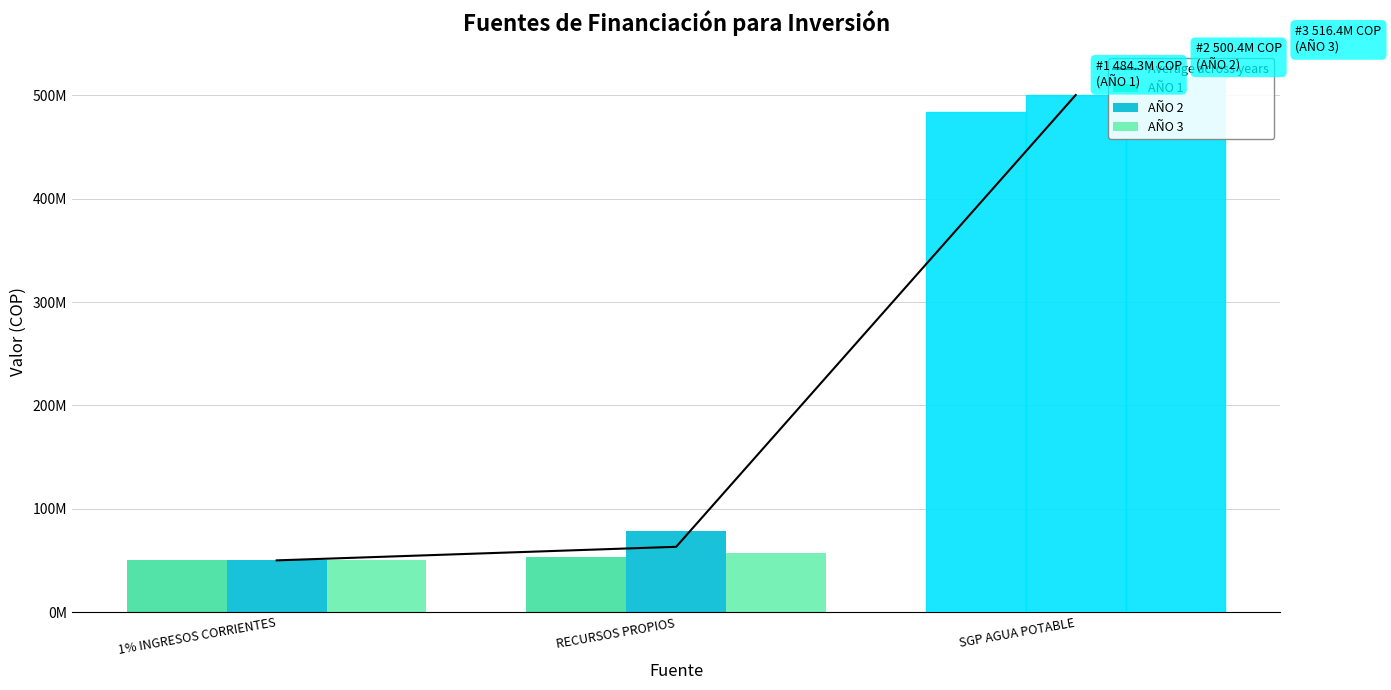

Reading left to right, extract all data points from this chart.

Average across years: 50000000.0	63136830.3	500361462.0
AÑO 1: 50000000.0	52924331.0	484309479.0
AÑO 2: 50000000.0	78866517.0	500361462.0
AÑO 3: 50000000.0	57619643.0	516413445.0